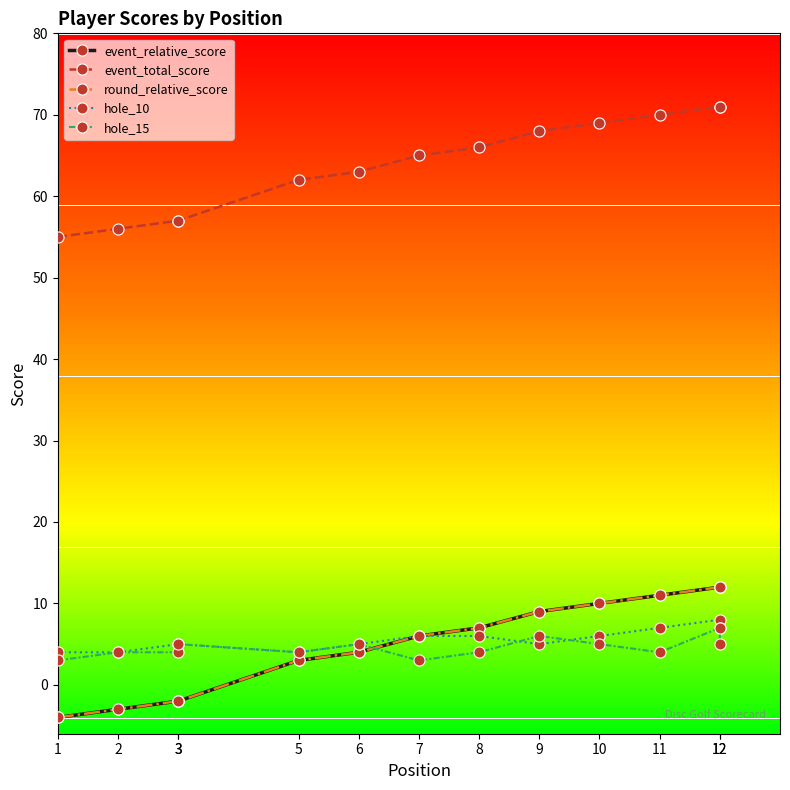

What is the average value of the event_total_score series?

64